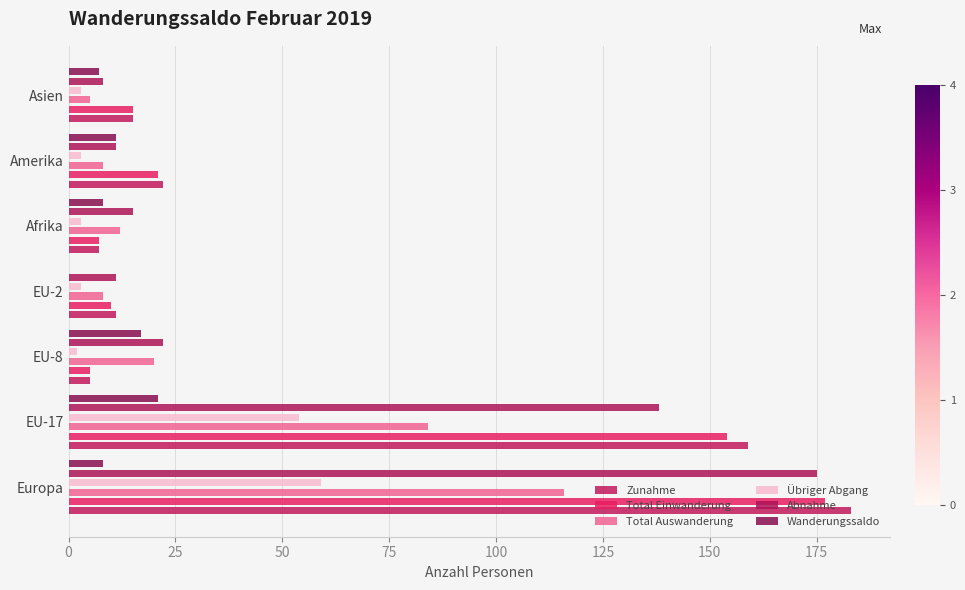

The value of Wanderungssaldo at EU-2 is 0. True or false?

True